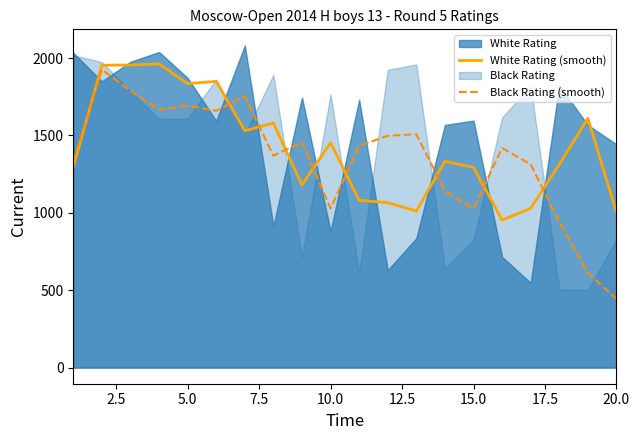

What is the lowest value of the Black Rating (smooth) series?

443.4